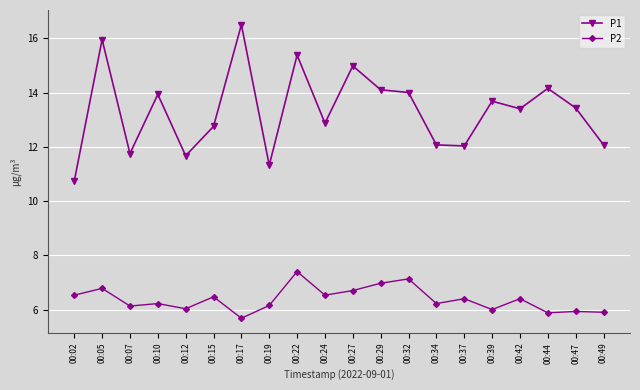

What is the sum of the P1 values at 00:27 and 00:19?

26.3